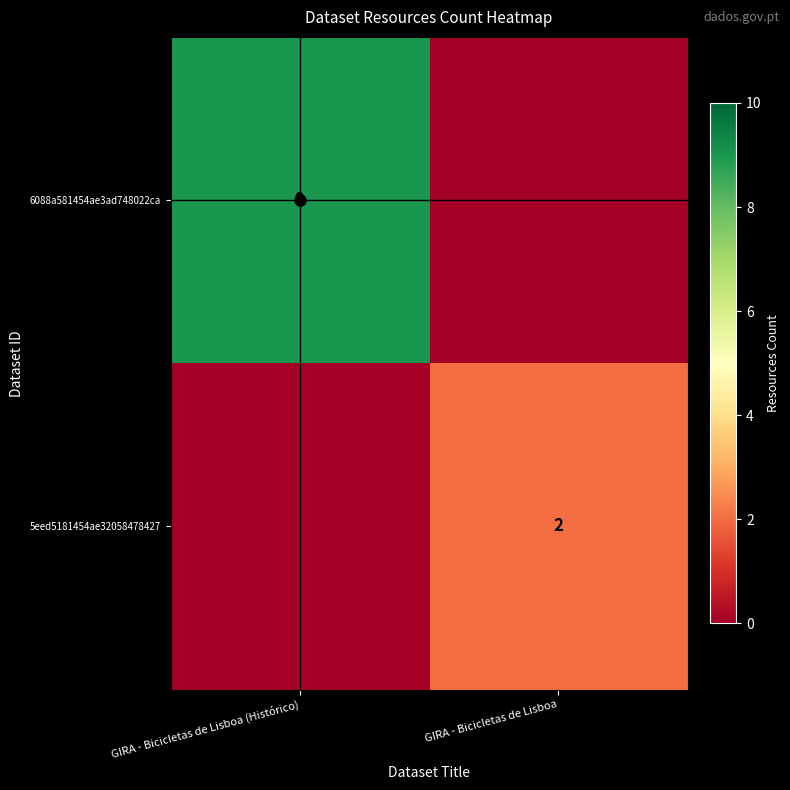

Which label corresponds to the largest value in the chart?

GIRA - Bicicletas de Lisboa (Histórico)